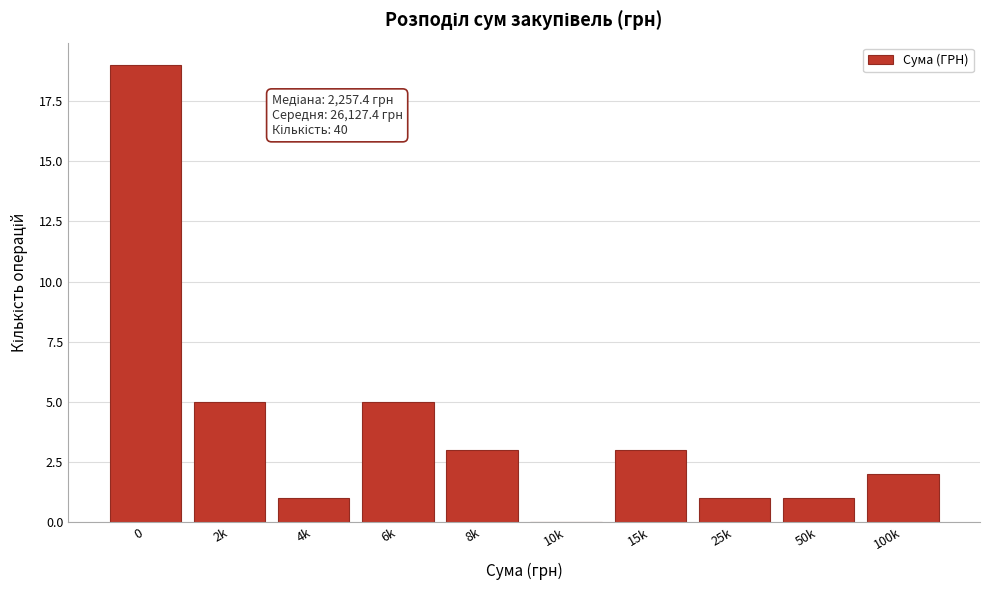

Reading right to left, list all the values displayed in this chart.

100k=2	50k=1	25k=1	15k=3	10k=0	8k=3	6k=5	4k=1	2k=5	0=19